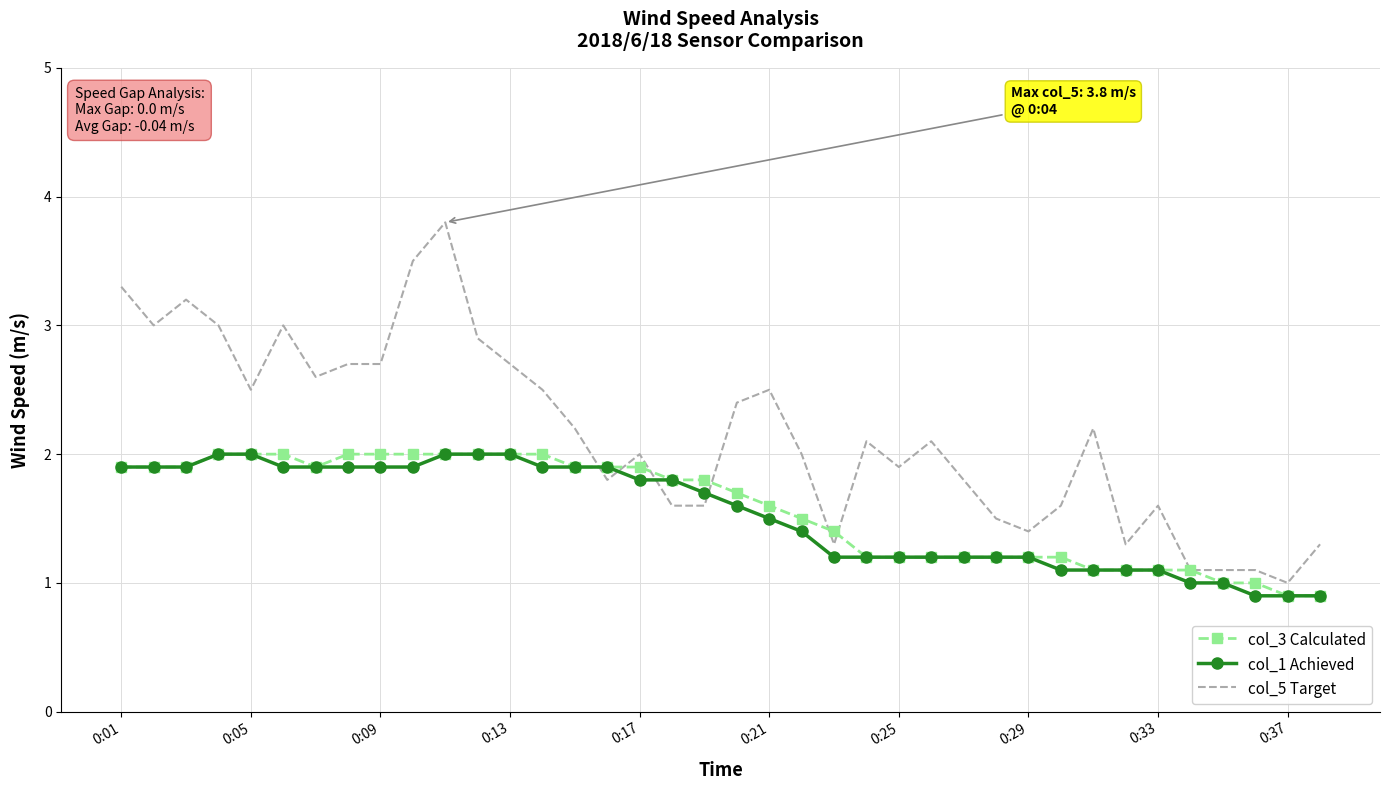

Which series has the largest total across all categories?

col_5 Target